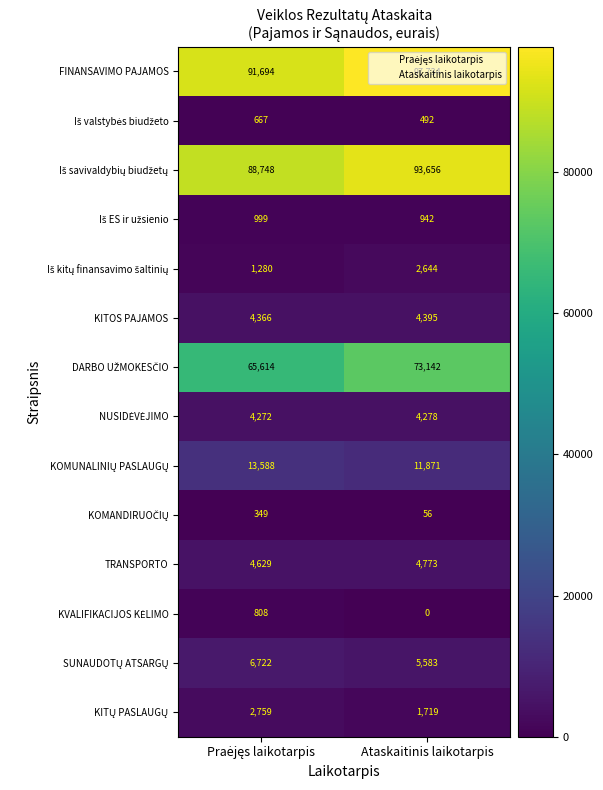

At which category is the sum across all series the highest?

Ataskaitinis laikotarpis